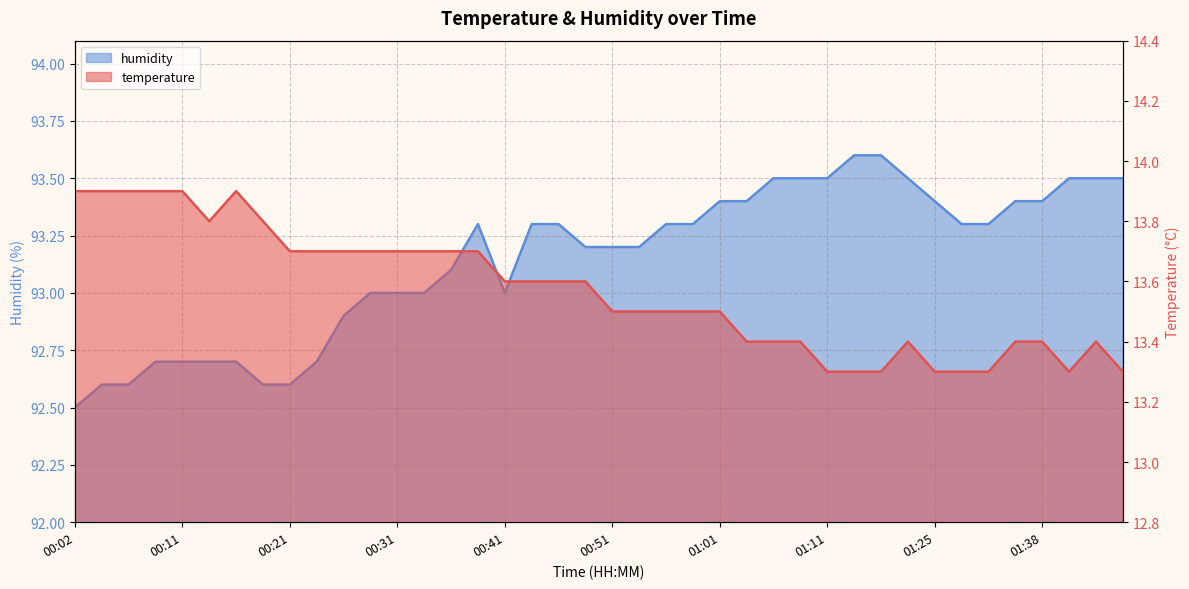

Reading right to left, extract all data points from this chart.

temperature: 13.3	13.4	13.3	13.4	13.4	13.3	13.3	13.3	13.4	13.3	13.3	13.3	13.4	13.4	13.4	13.5	13.5	13.5	13.5	13.5	13.6	13.6	13.6	13.6	13.7	13.7	13.7	13.7	13.7	13.7	13.7	13.7	13.8	13.9	13.8	13.9	13.9	13.9	13.9	13.9
humidity: 93.5	93.5	93.5	93.4	93.4	93.3	93.3	93.4	93.5	93.6	93.6	93.5	93.5	93.5	93.4	93.4	93.3	93.3	93.2	93.2	93.2	93.3	93.3	93.0	93.3	93.1	93.0	93.0	93.0	92.9	92.7	92.6	92.6	92.7	92.7	92.7	92.7	92.6	92.6	92.5